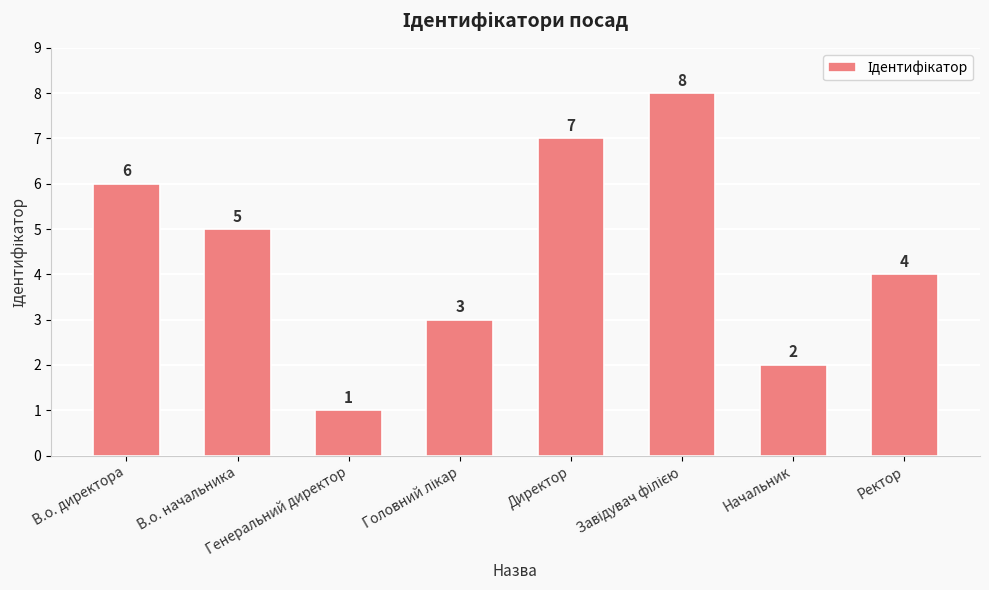

What is the value of the 1st bar from the left?

6